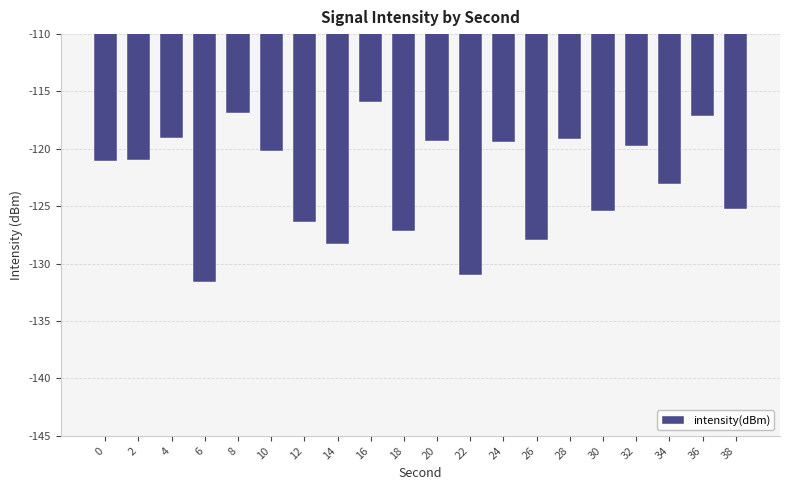

Between 28 and 16, which is larger?

16